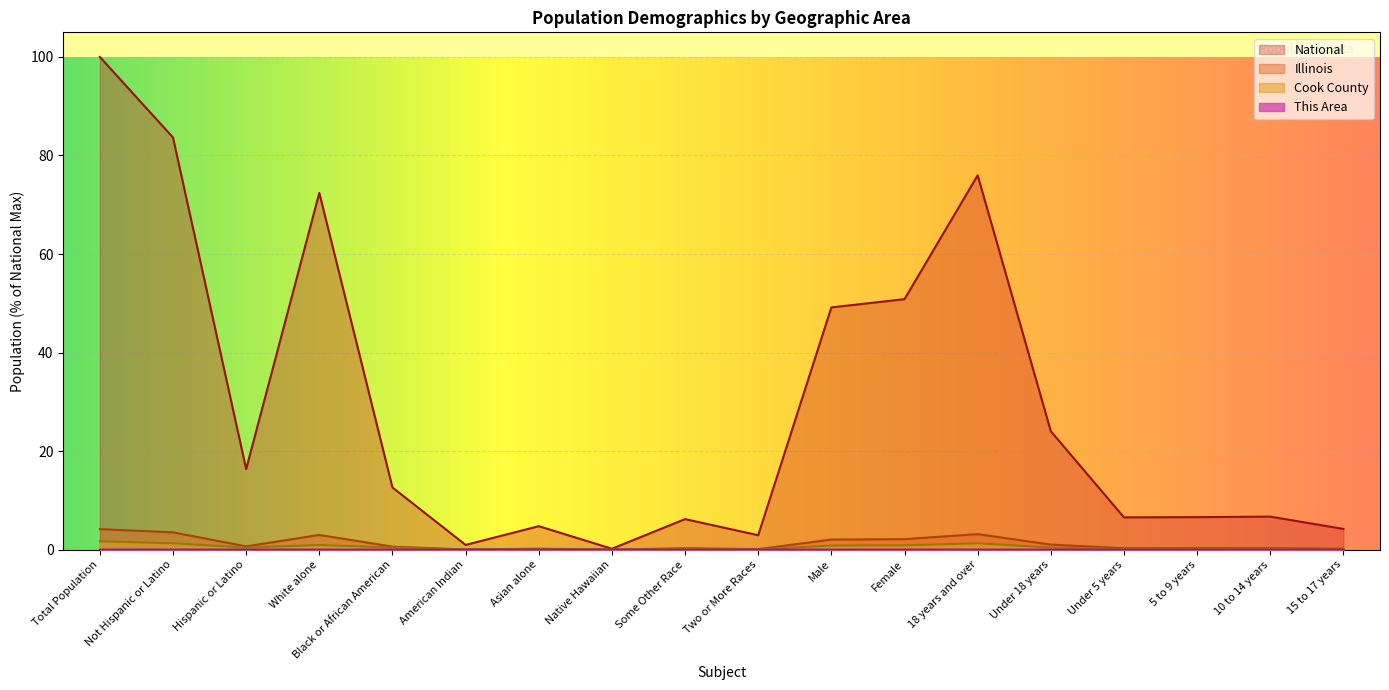

The Cook County series shows 0.1 at 10 to 14 years. True or false?

True